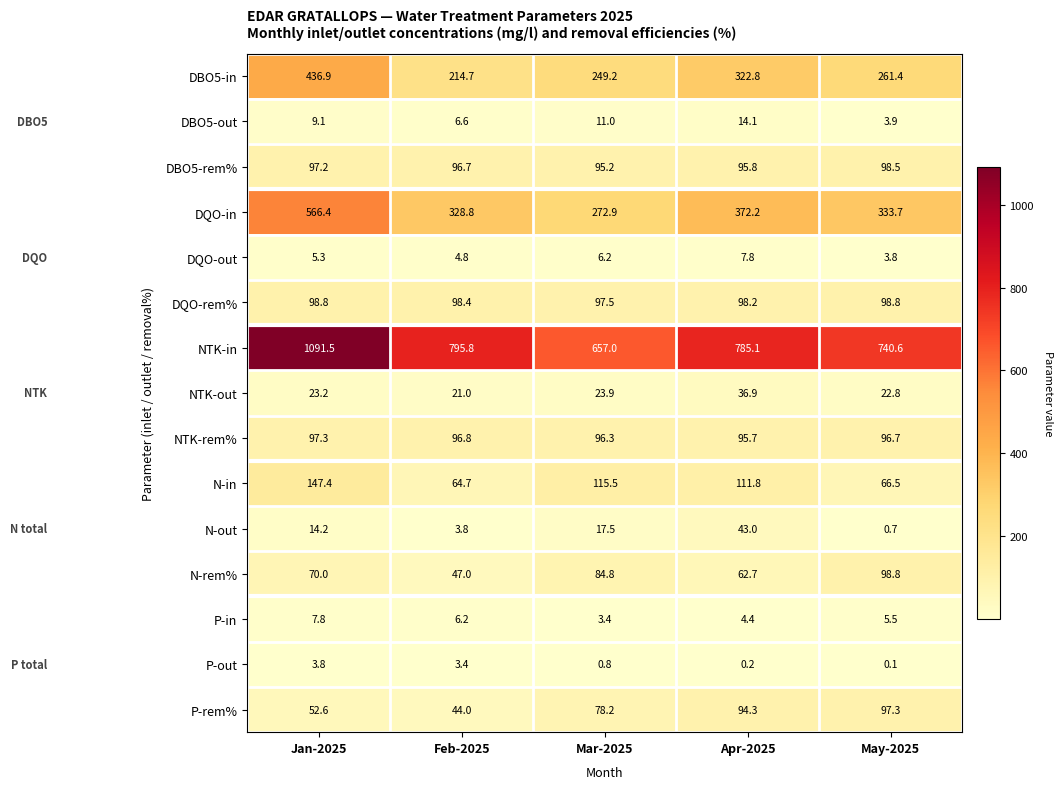

At which category is the sum across all series the highest?

Jan-2025